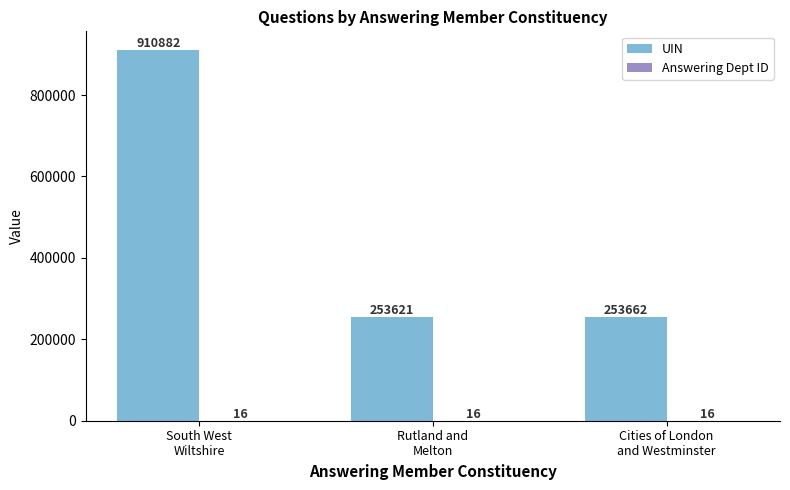

At which category is the sum across all series the highest?

South West
Wiltshire